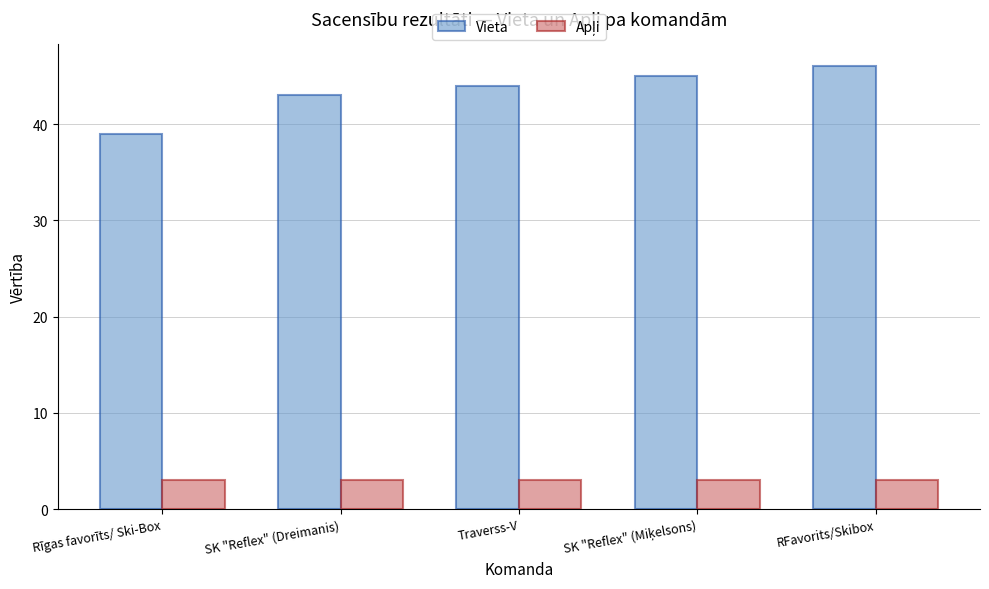

Which series has the largest range (max minus min)?

Vieta